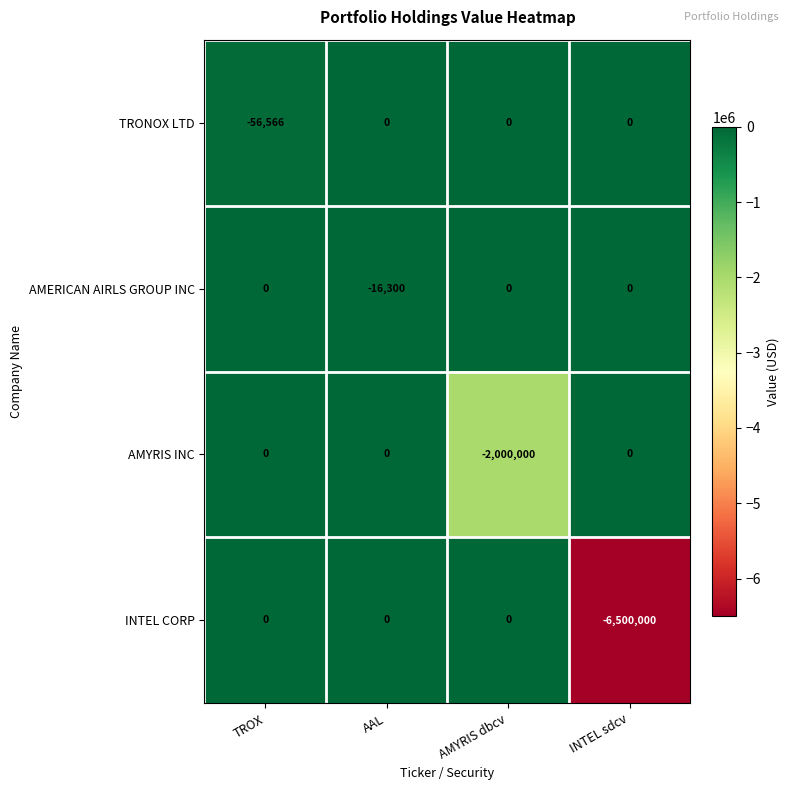

What is the spread (max minus min) of values at AAL?

16300